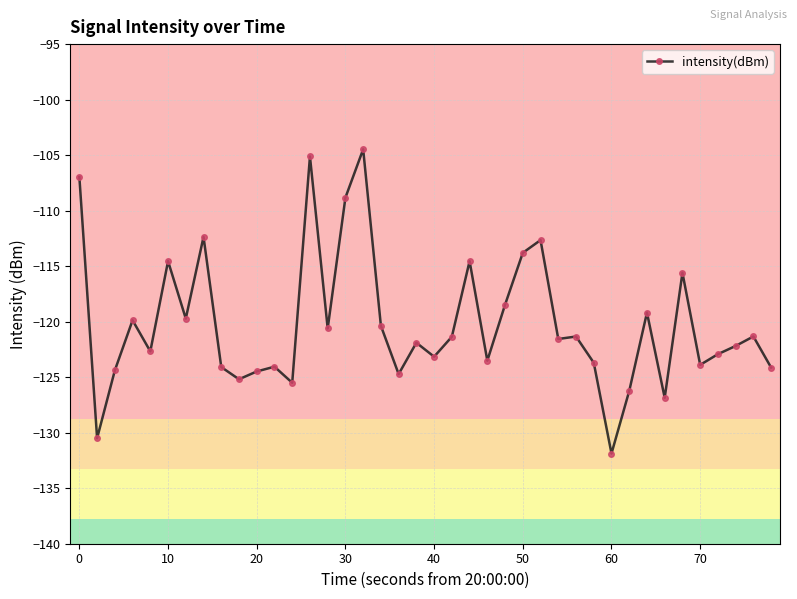

True or false: the data has more than 2 interior local peaks.

True